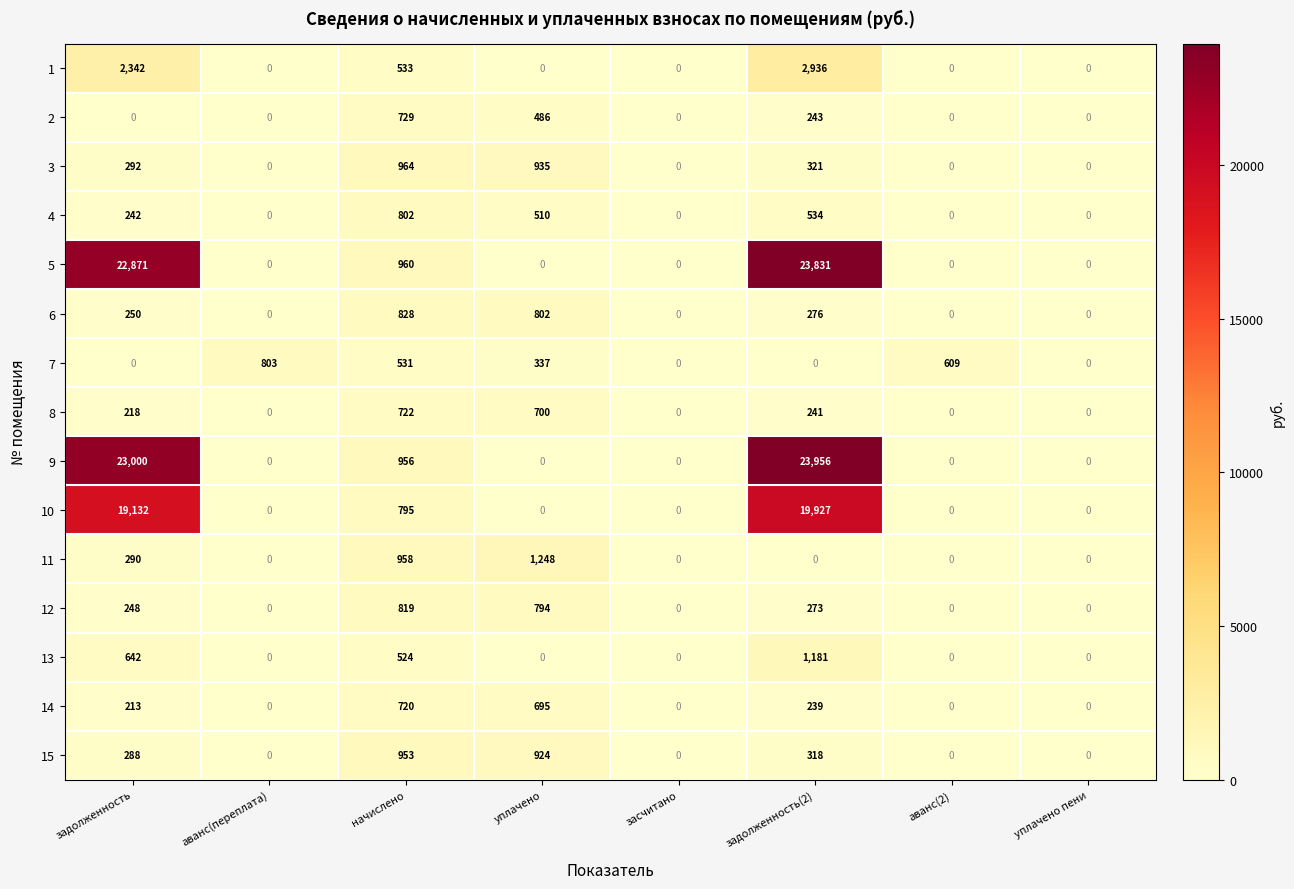

What is the total value across all series at задолженность(2)?

74276